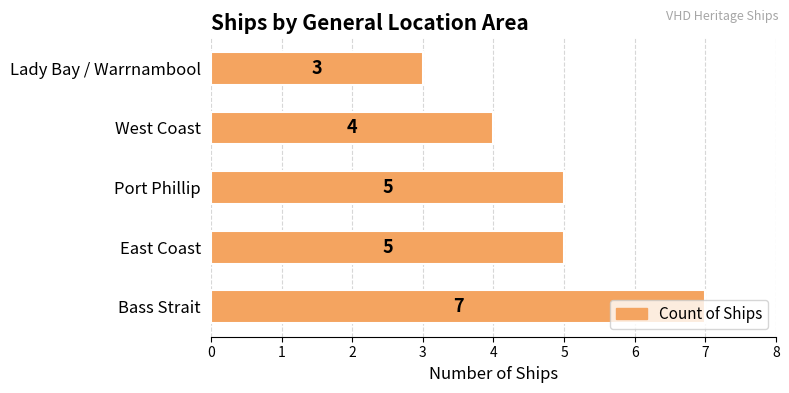

Approximately how many times larger is the value at Bass Strait compared to East Coast?

1.4